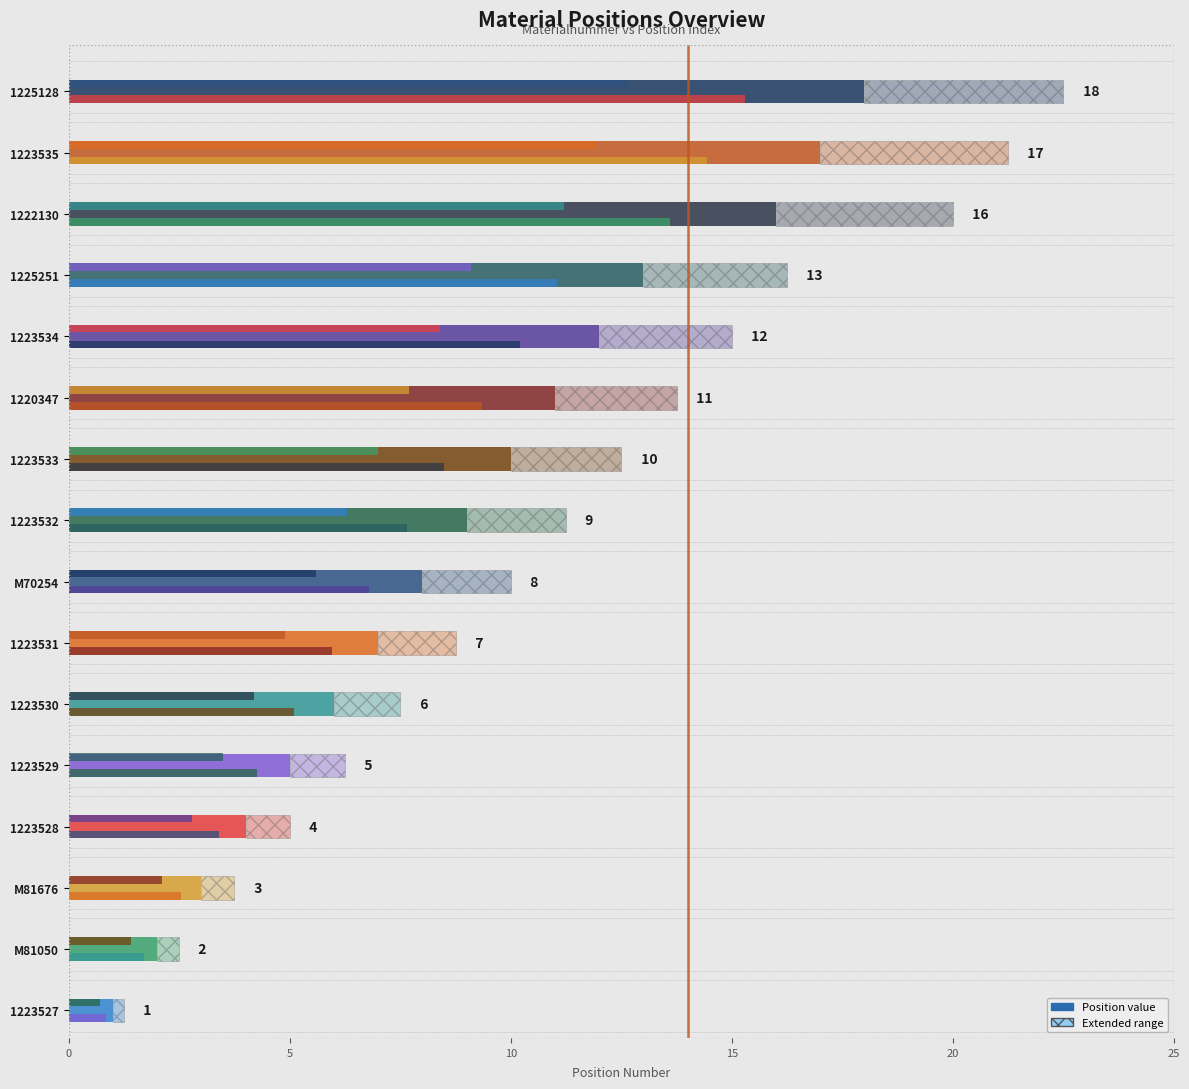

Approximately how many times larger is the value at M70254 compared to 1222130?

0.5